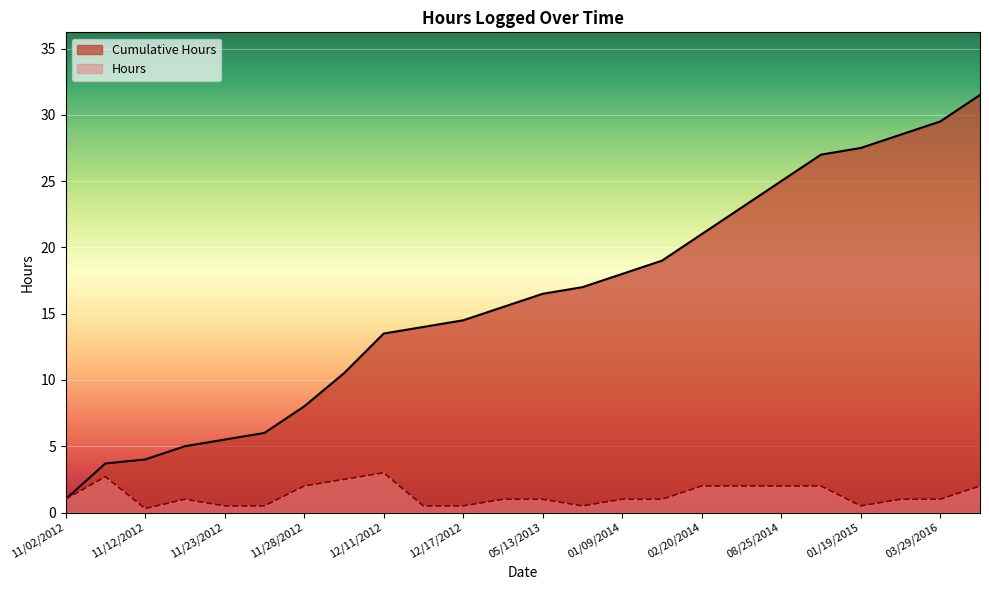

What is the total value across all series at 03/29/2016?

30.5